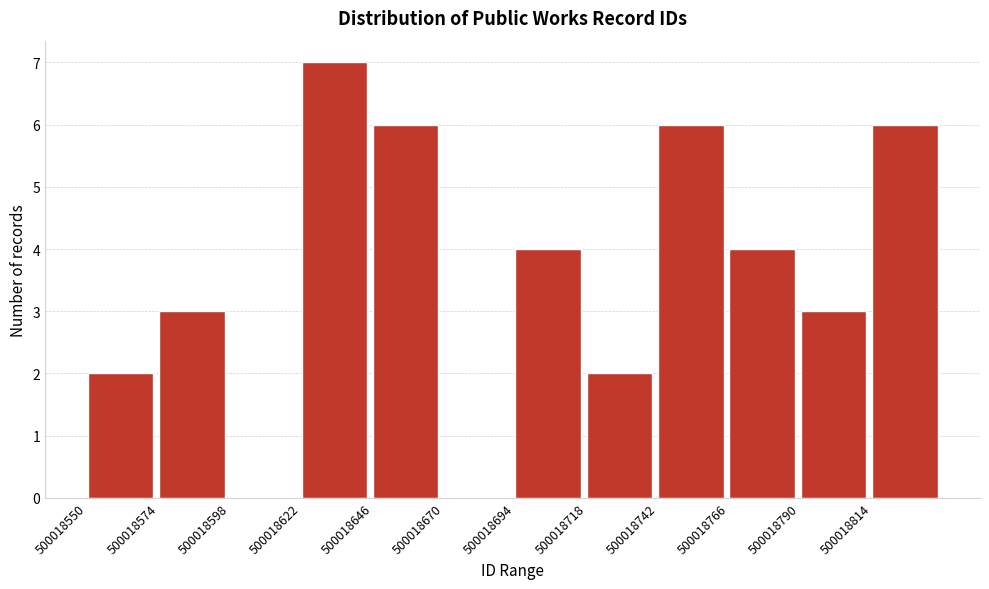

How tall is the bar that spans 500018695 to 500018720 on the x-axis? Neither the bar edges nor the heights are printed on the chart, so give them approximately, as read against the axes.

4